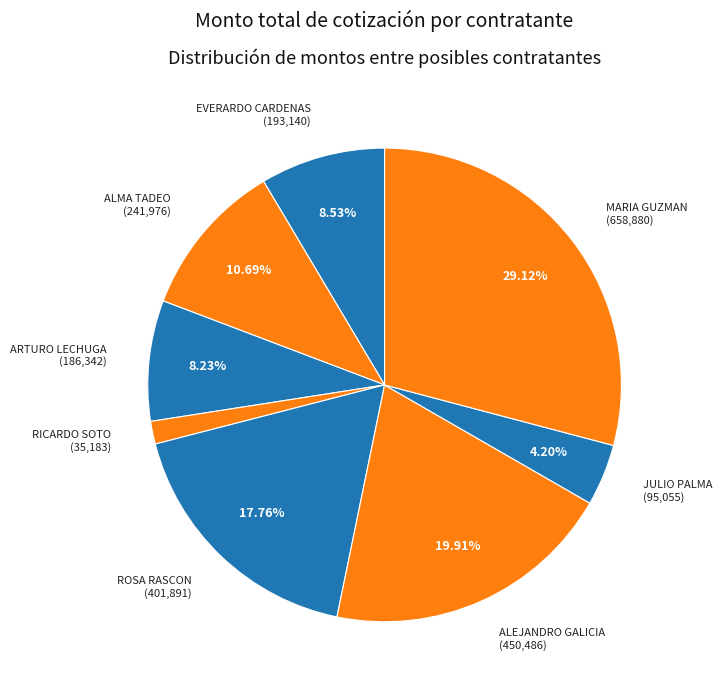

Which has a higher value, EVERARDO CARDENAS (193,140) or ROSA RASCON (401,891)?

ROSA RASCON (401,891)